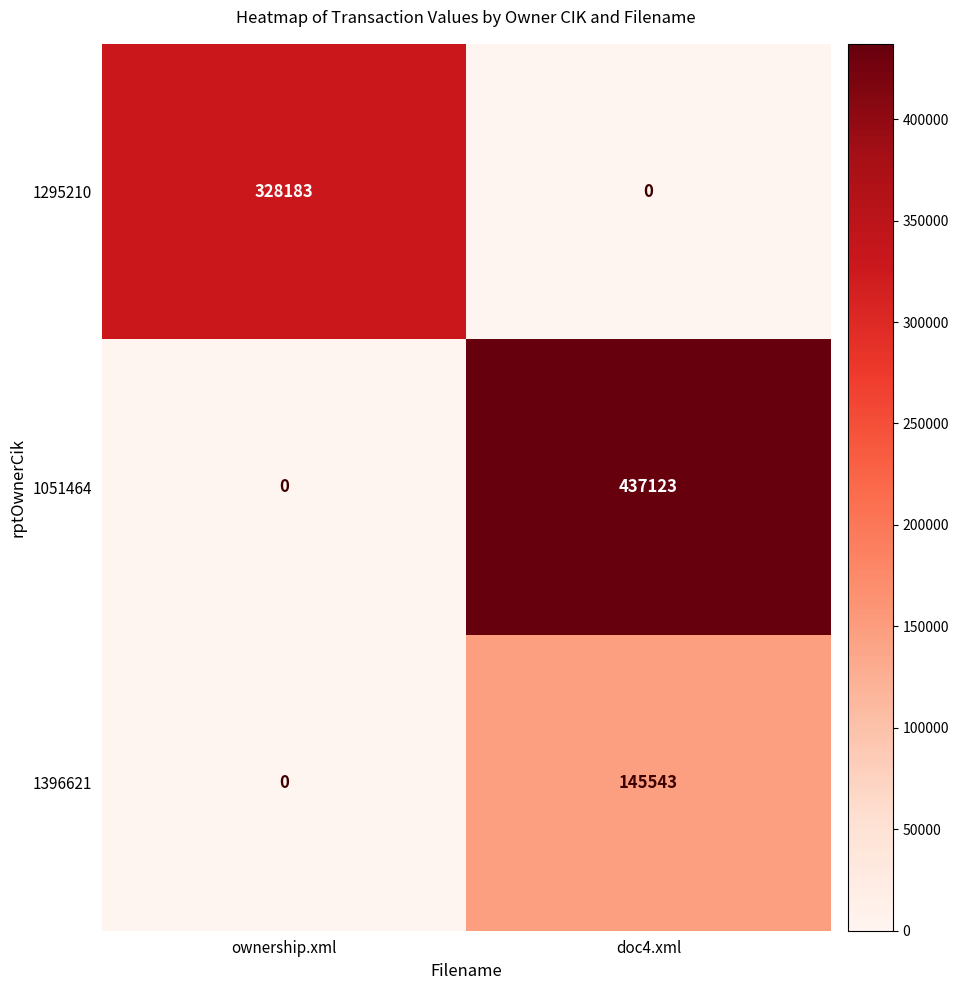

What is the difference between the highest and lowest values at doc4.xml?

437123